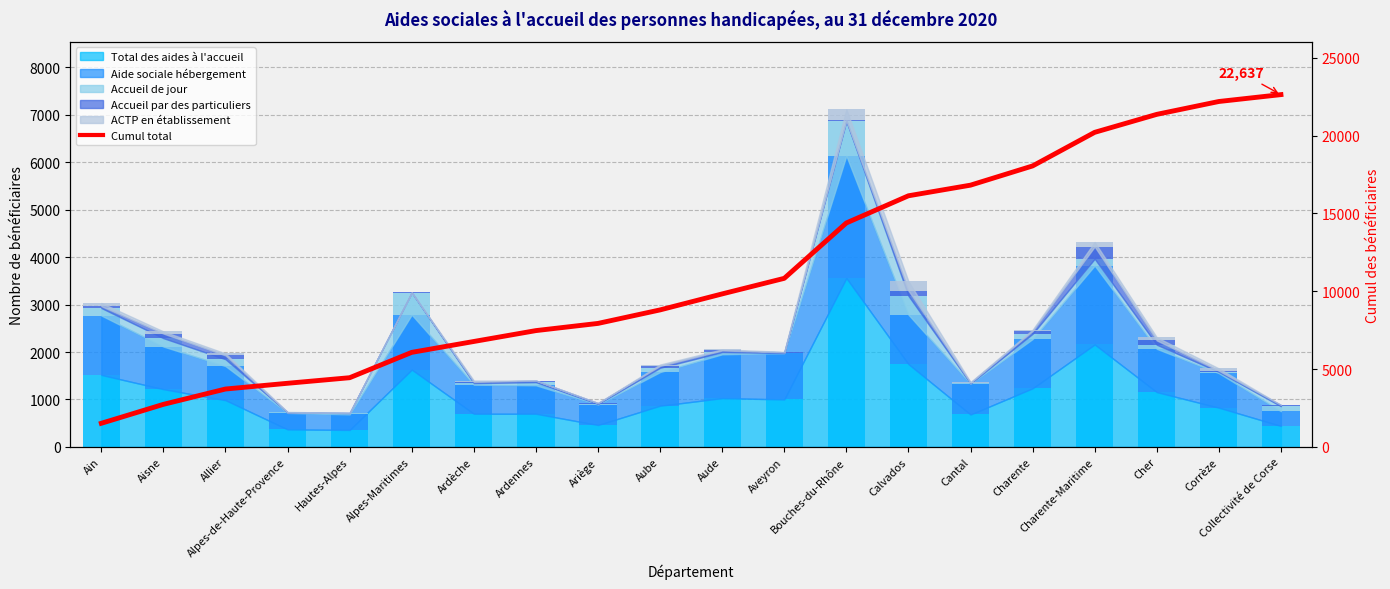

Reading left to right, what are all the values shown in this chart?

Ain=1517	Aisne=2734	Allier=3719	Alpes-de-Haute-Provence=4088	Hautes-Alpes=4446	Alpes-Maritimes=6075	Ardèche=6774	Ardennes=7473	Ariège=7935	Aube=8803	Aude=9831	Aveyron=10832	Bouches-du-Rhône=14390	Calvados=16136	Cantal=16819	Charente=18054	Charente-Maritime=20213	Cher=21368	Corrèze=22195	Collectivité de Corse=22637